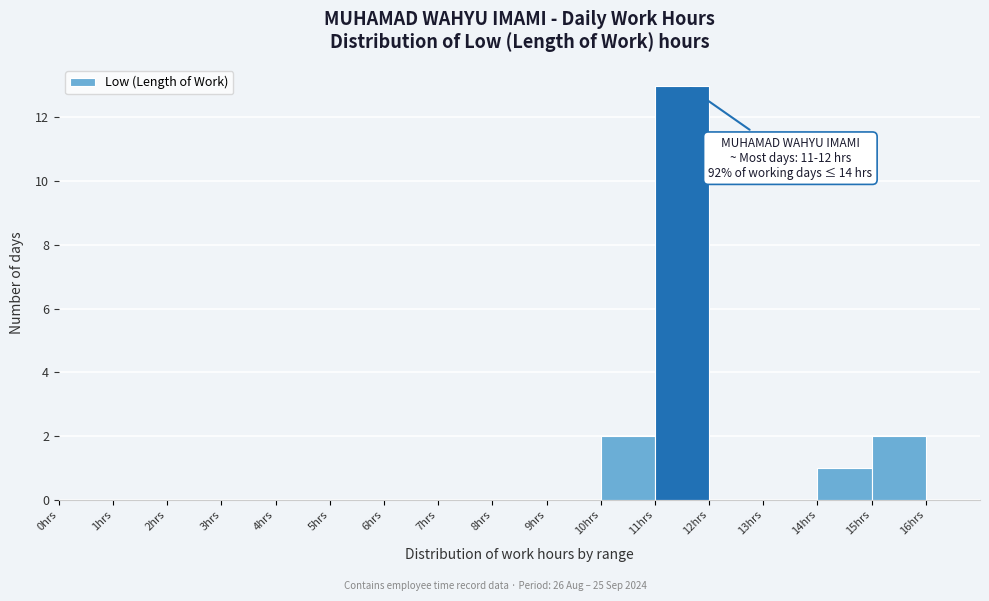

Which range on the x-axis has the tallest bar?

11 to 12